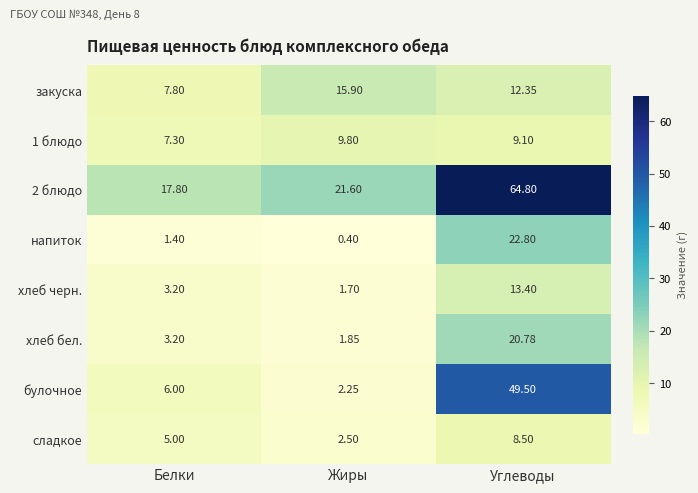

What is the smallest value displayed?

0.4